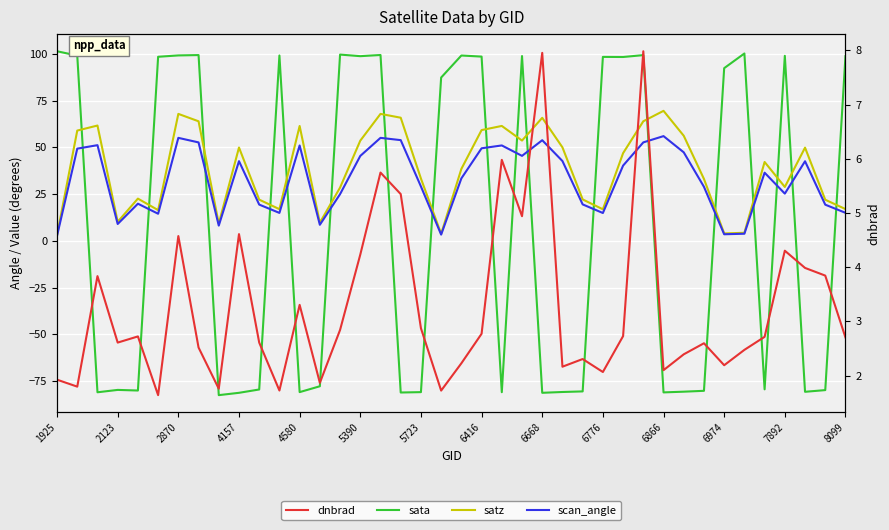

At which label is dnbrad closest to 4?

37